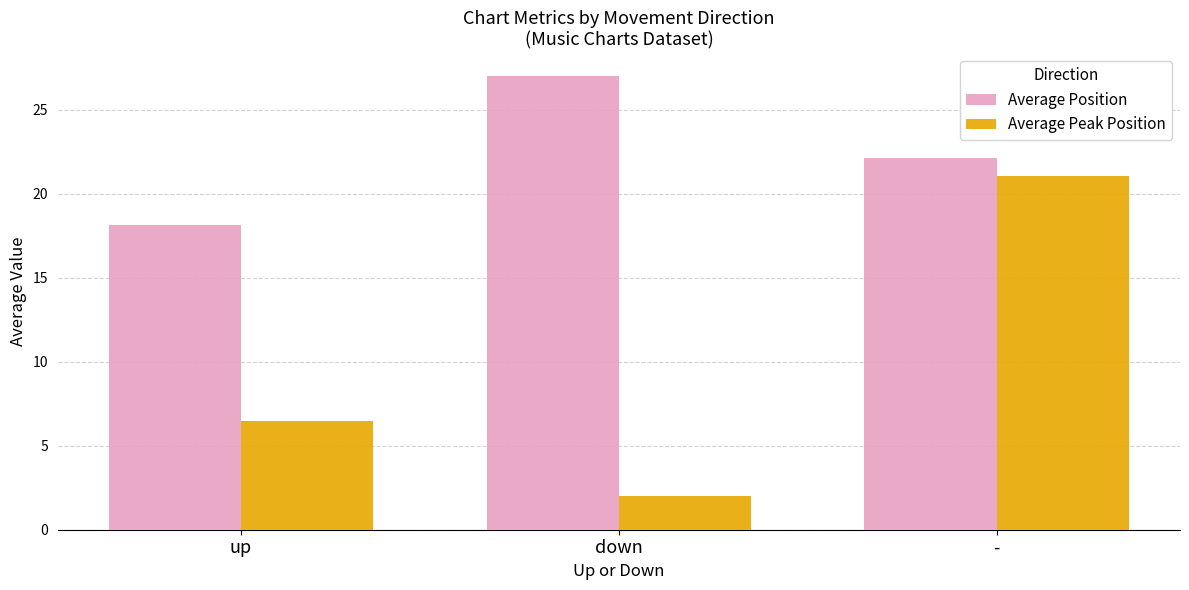

How many groups of bars are there?

3